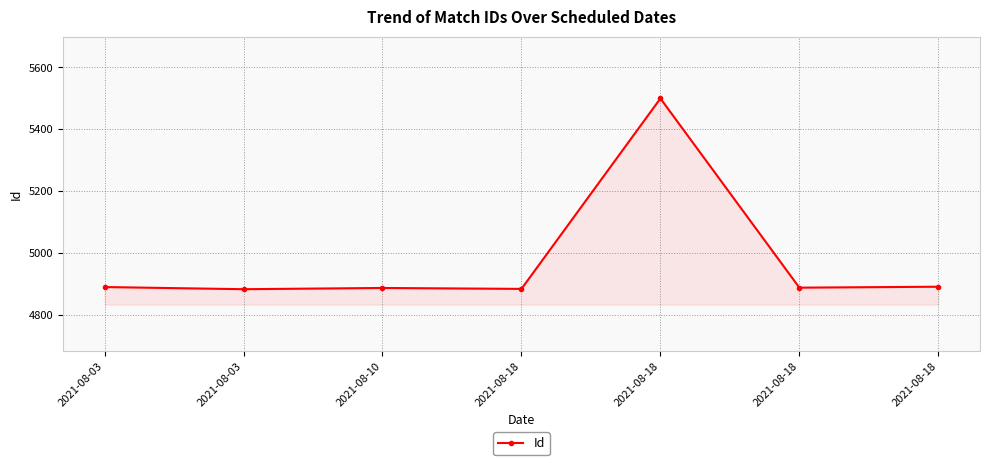

How many data points are less than 4888?

3